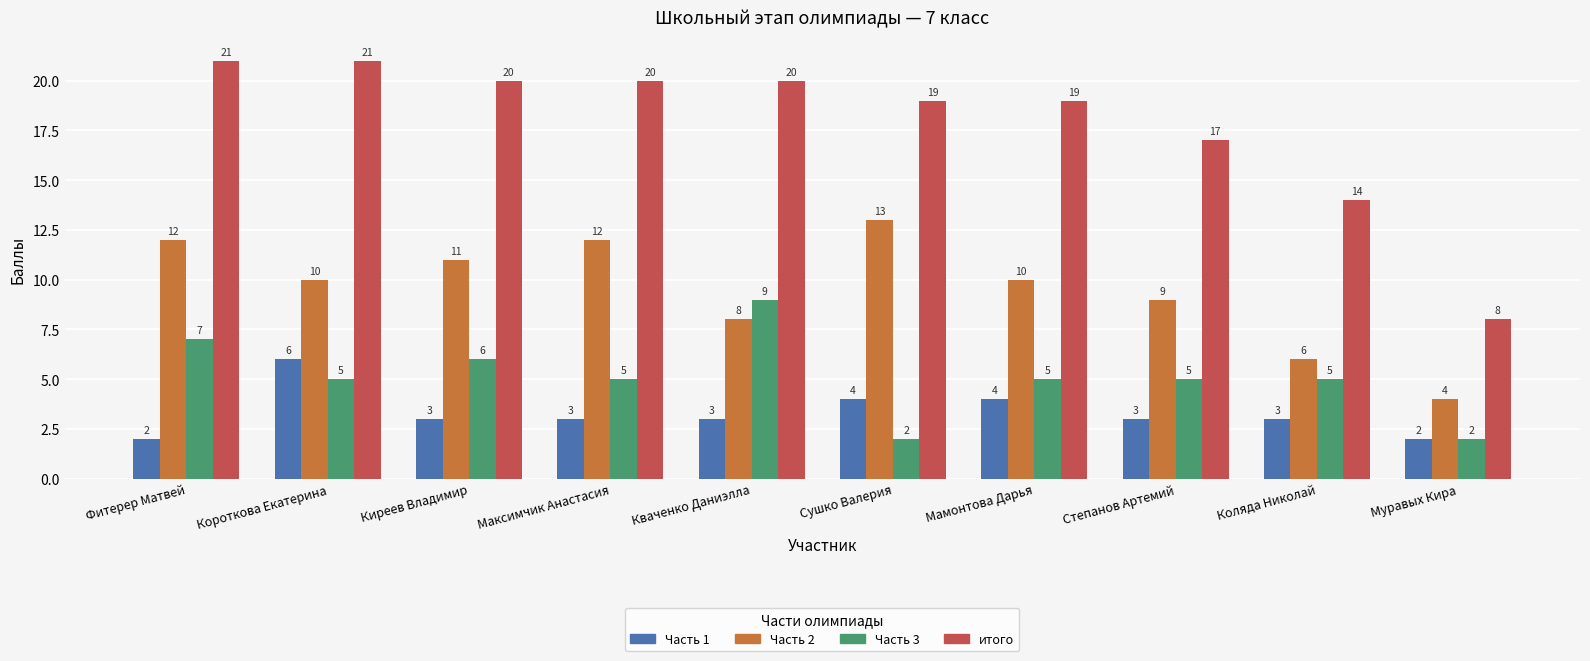

What is the spread (max minus min) of values at Мамонтова Дарья?

15